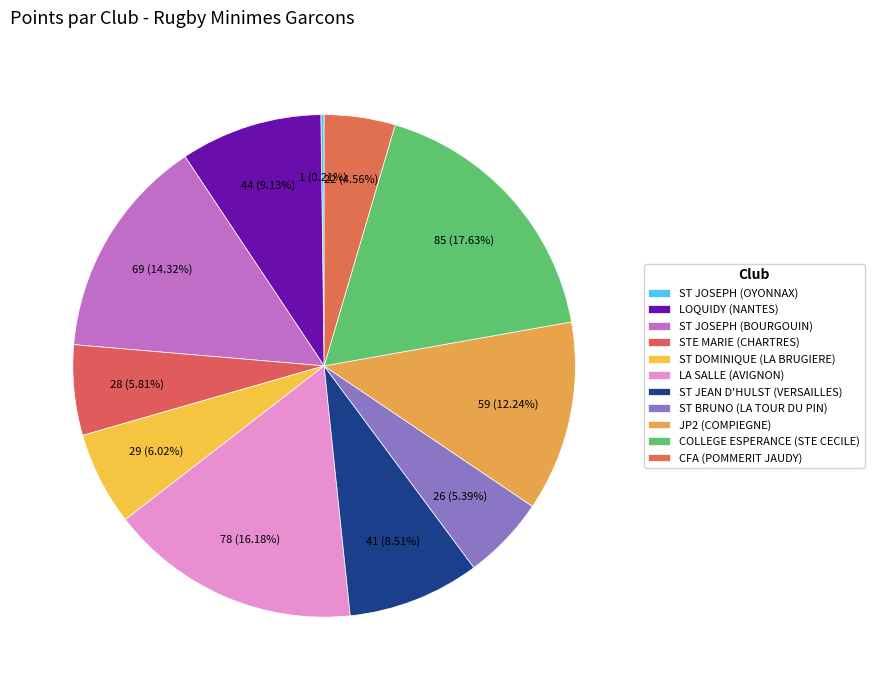

How many segments does this pie chart have?

11